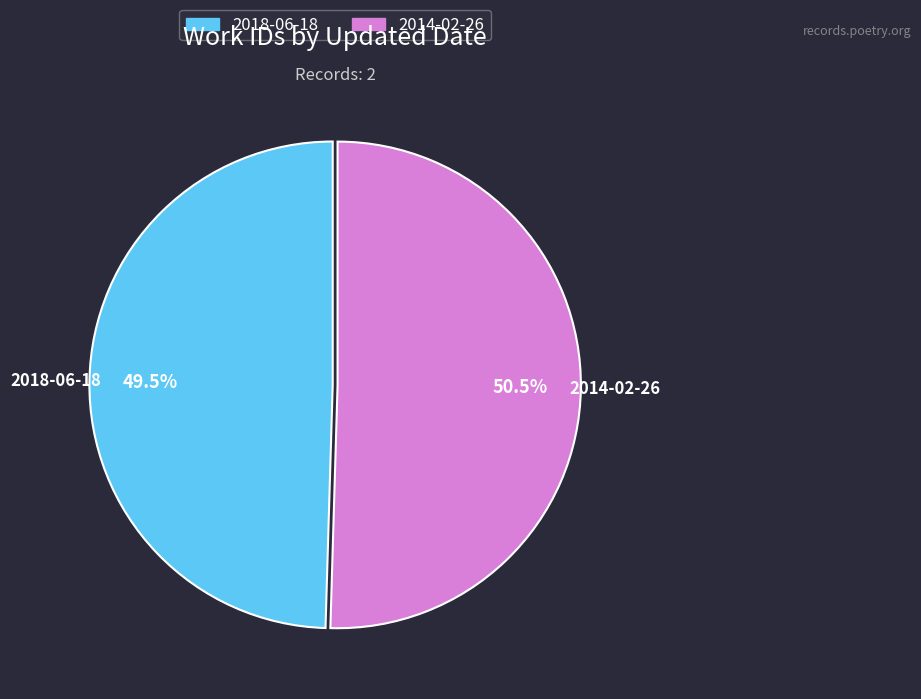

To the nearest percent, what is the combined percentage of 2018-06-18 and 2014-02-26?

100%